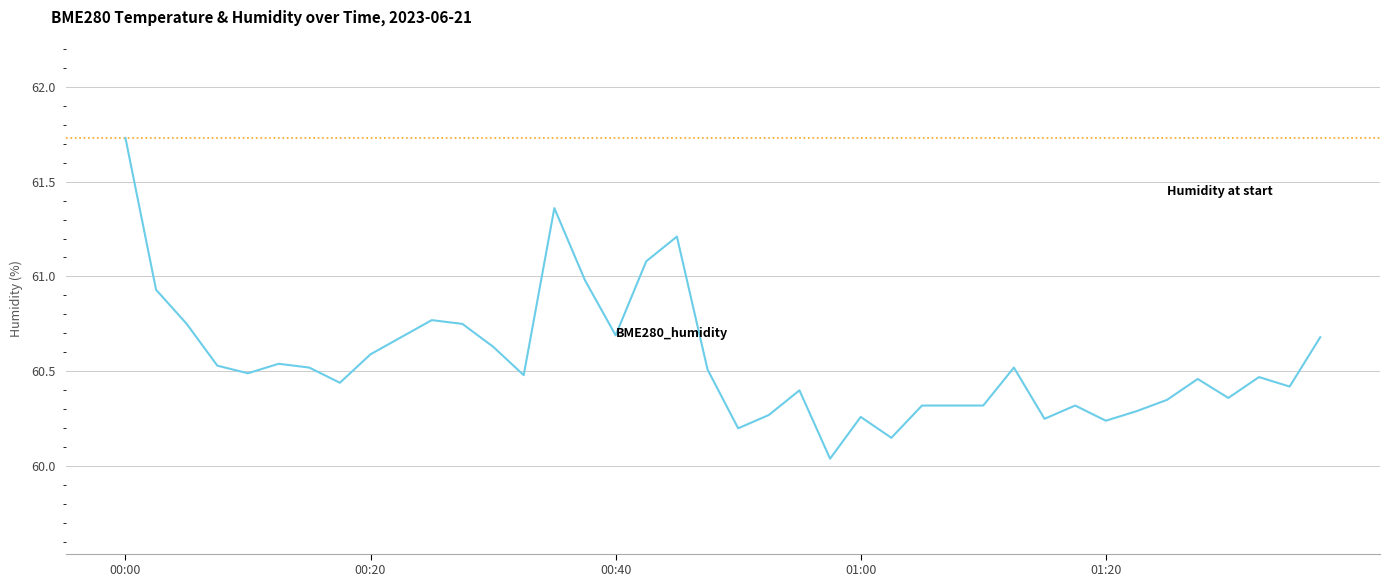

What position from the right is 00:27?

29